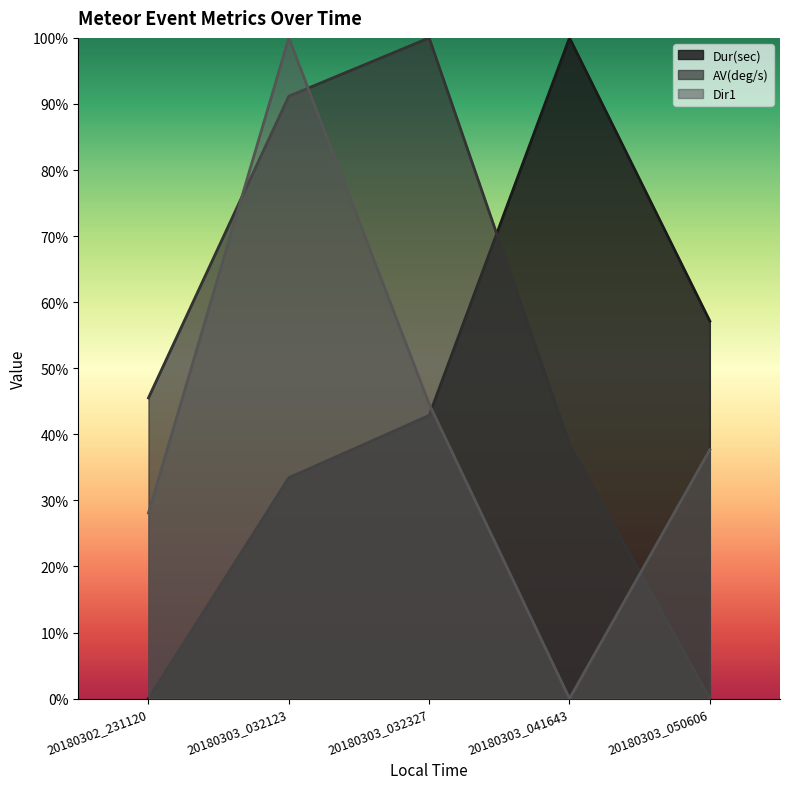

How many lines are shown in the chart?

3